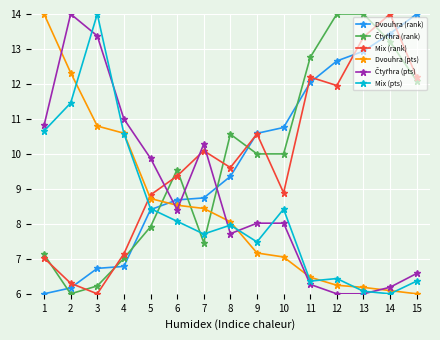

Where is the first local maximum for Mix (pts)?

3